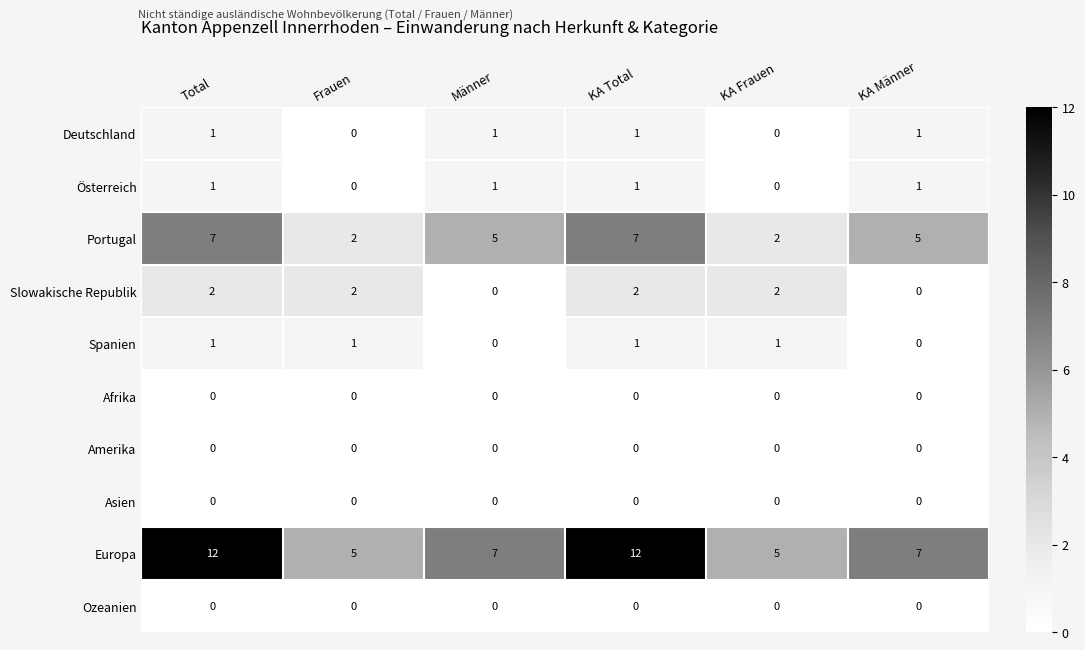

Which series has the largest total across all categories?

Europa